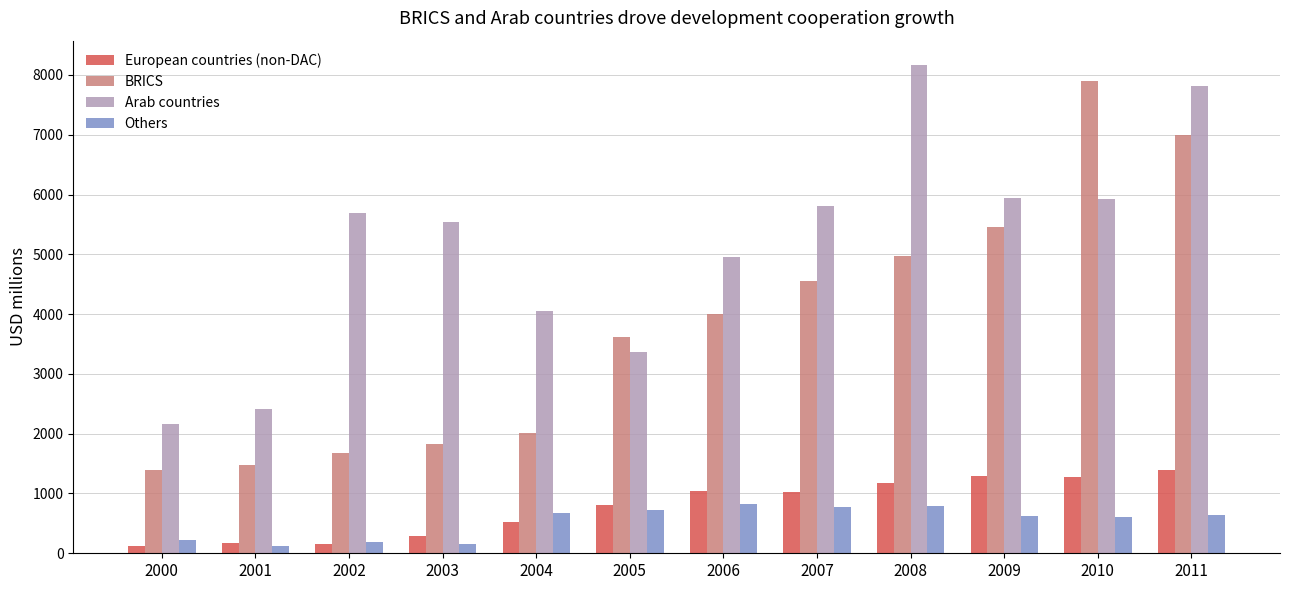

What is the value of the Arab countries bar at the 1st from the left?

2159.4